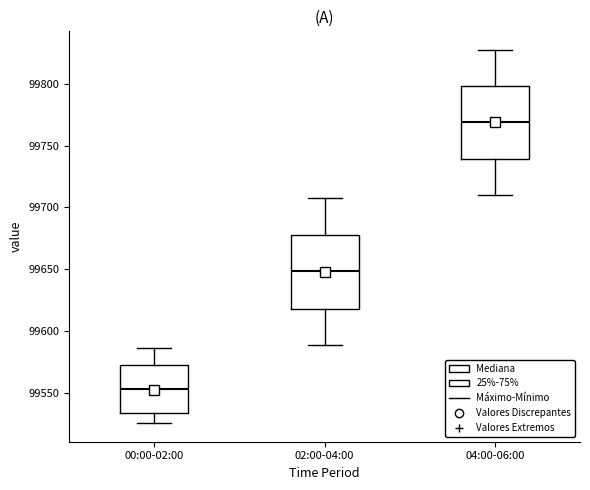

Reading left to right, transcribe this box plot: for each box, give where its median line is, the range the box spans, and where its two whiskers end, as read against the y-axis. The values are not printed on the chart, so give them approximately, as read against the axis.

00:00-02:00: median 99555, box 99535 to 99575, whiskers 99525 to 99585
02:00-04:00: median 99650, box 99620 to 99680, whiskers 99590 to 99705
04:00-06:00: median 99770, box 99740 to 99800, whiskers 99710 to 99825